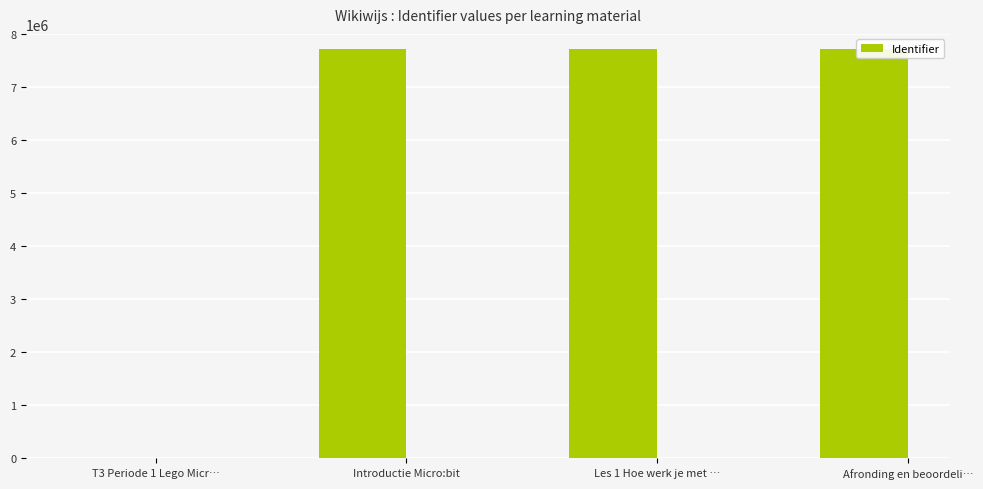

The value at Les 1 Hoe werk je met … is 2311779. True or false?

False